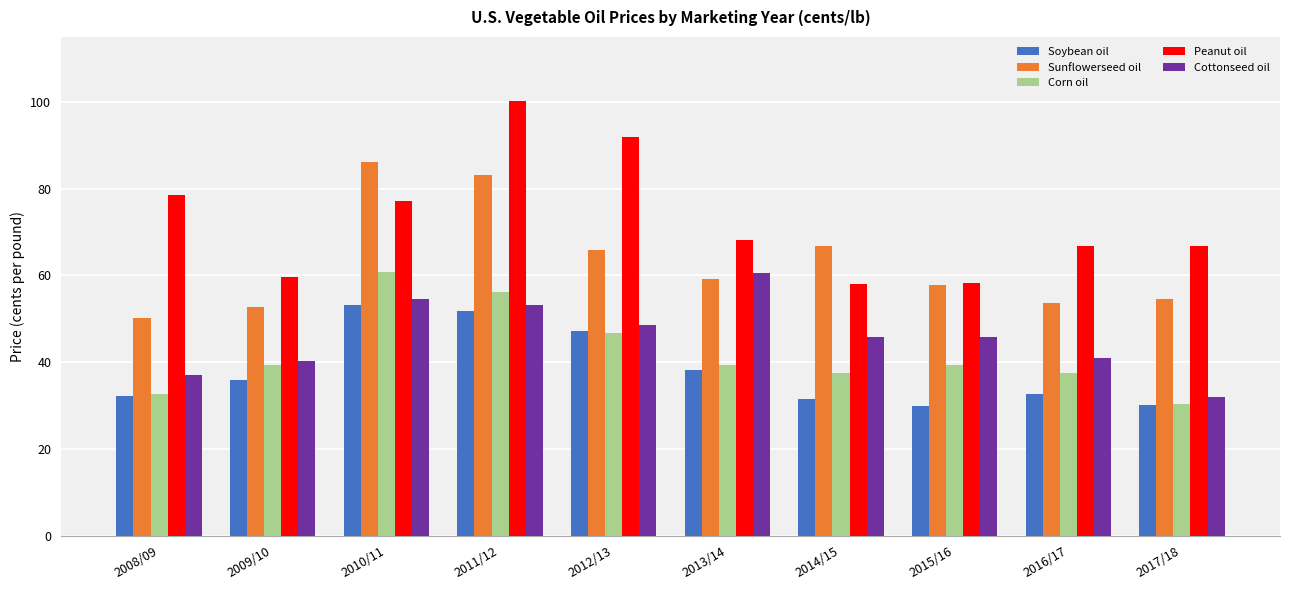

What is the average value of the Soybean oil series?

38.3